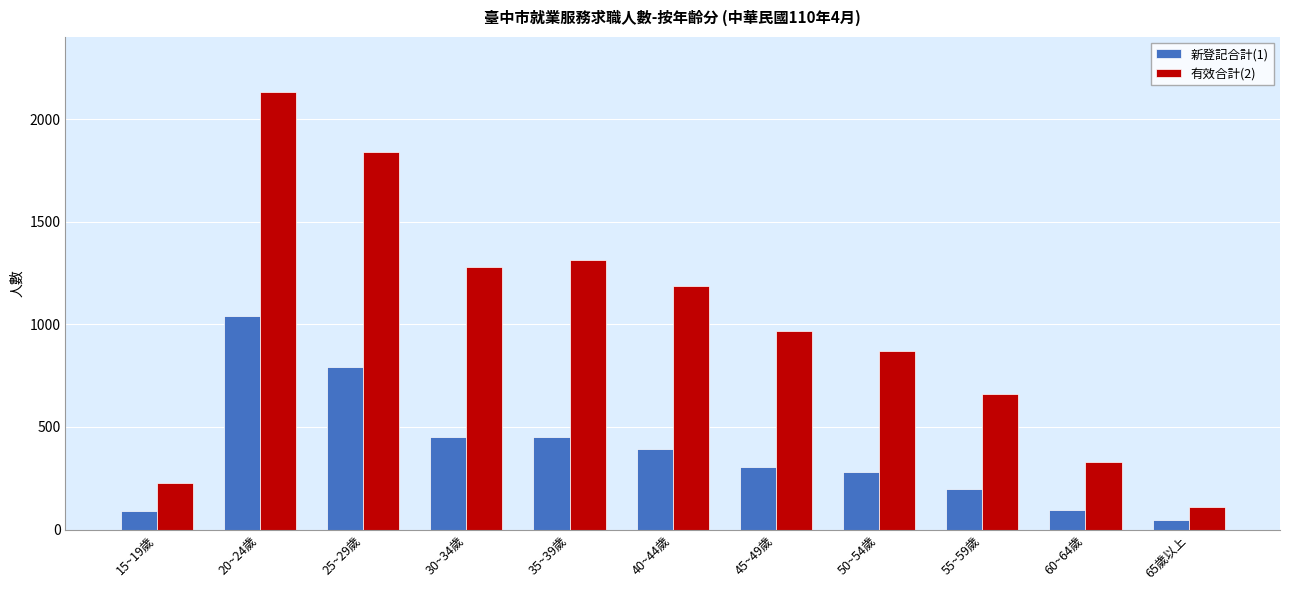

What is the label of the 11th bar from the left?

65歲以上